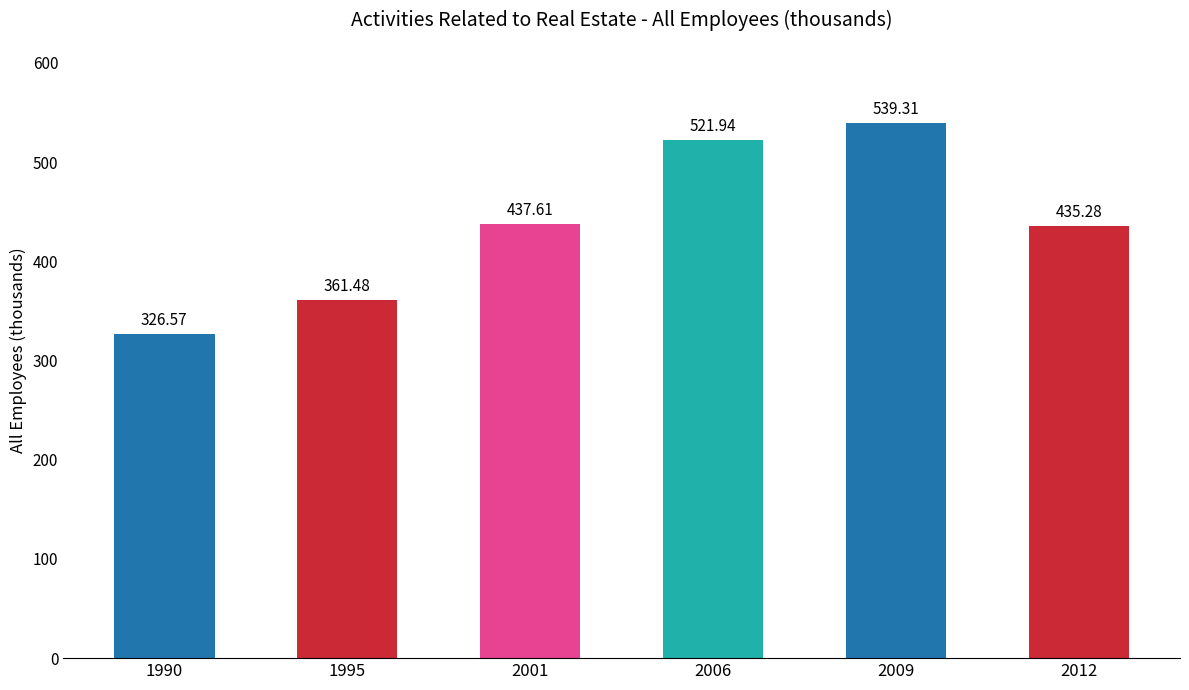

Rank the categories by value from lowest to highest.

1990, 1995, 2012, 2001, 2006, 2009